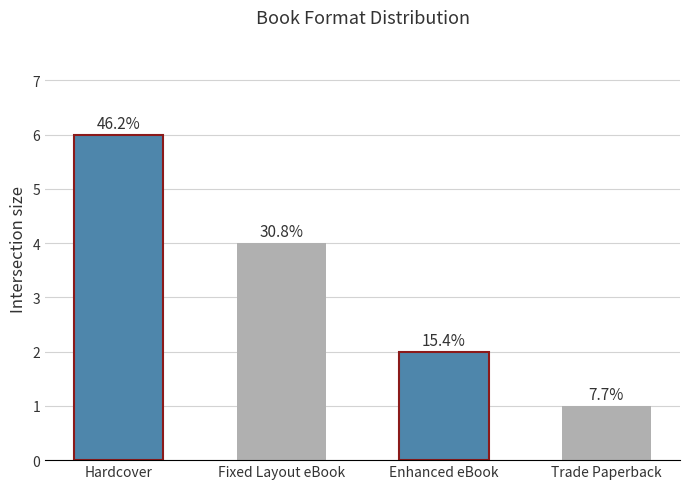

How many bars are there in total?

4